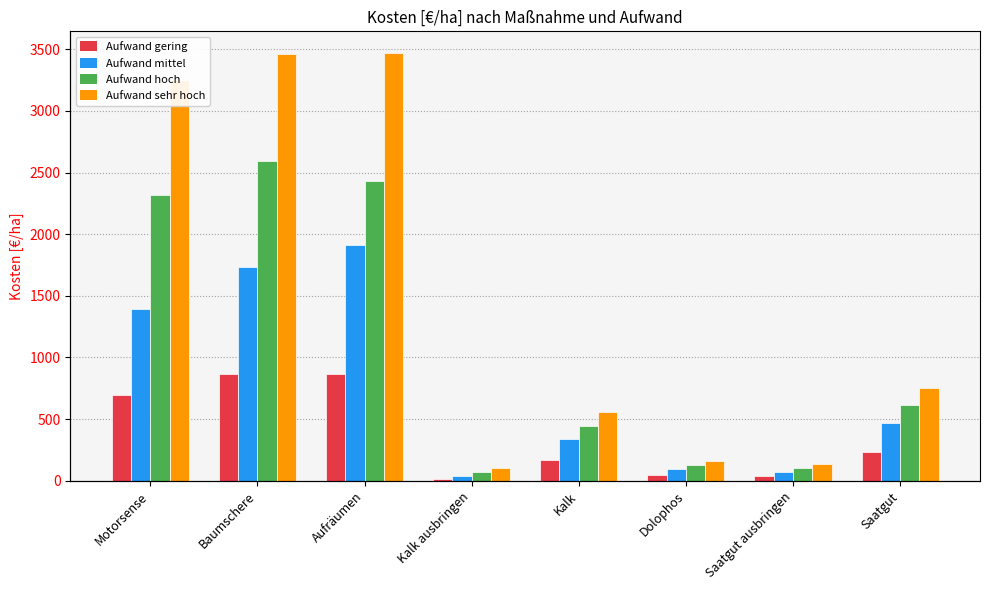

Which has a higher value, Dolophos or Kalk?

Kalk